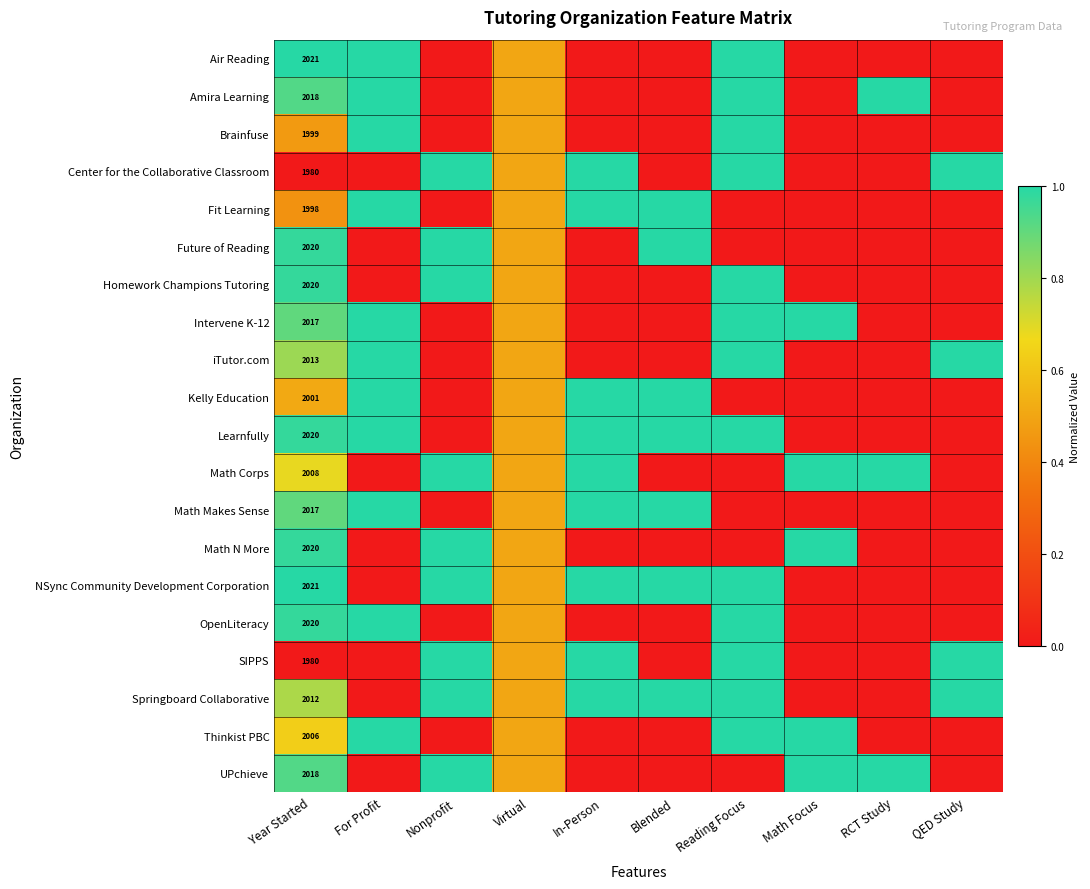

Count the Thinkist PBC values in the range 0 to 1.

10